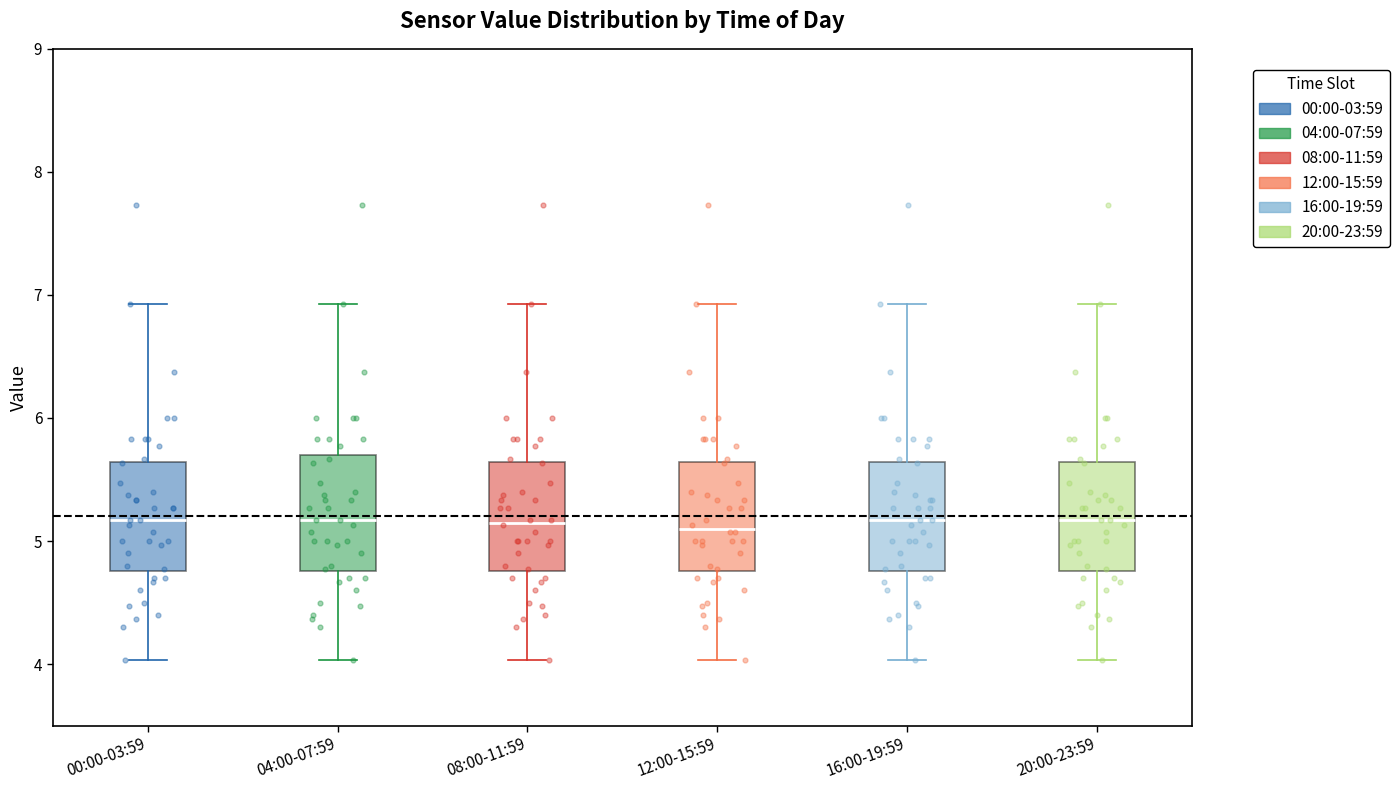

Reading left to right, transcribe this box plot: for each box, give where its median line is, the range the box spans, and where its two whiskers end, as read against the y-axis. The values are not printed on the chart, so give them approximately, as read against the axis.

00:00-03:59: median 5.2, box 4.8 to 5.6, whiskers 4.0 to 6.9
04:00-07:59: median 5.2, box 4.8 to 5.7, whiskers 4.0 to 6.9
08:00-11:59: median 5.2, box 4.8 to 5.6, whiskers 4.0 to 6.9
12:00-15:59: median 5.1, box 4.8 to 5.6, whiskers 4.0 to 6.9
16:00-19:59: median 5.2, box 4.8 to 5.6, whiskers 4.0 to 6.9
20:00-23:59: median 5.2, box 4.8 to 5.6, whiskers 4.0 to 6.9